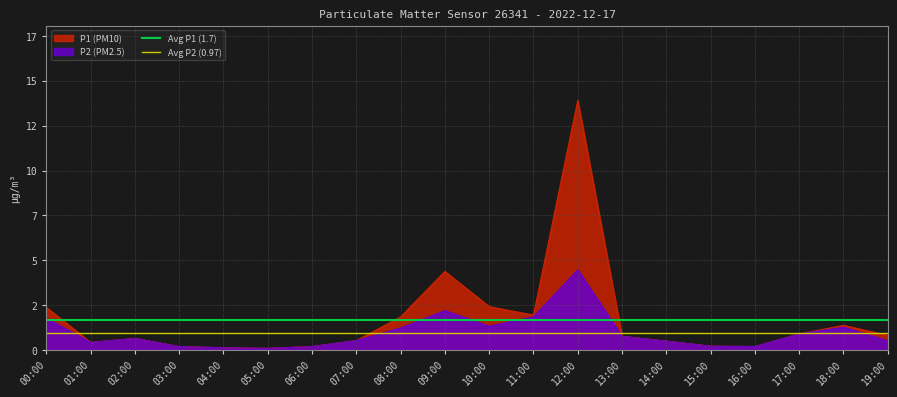

Which series has the largest total across all categories?

Avg P1 (1.7)